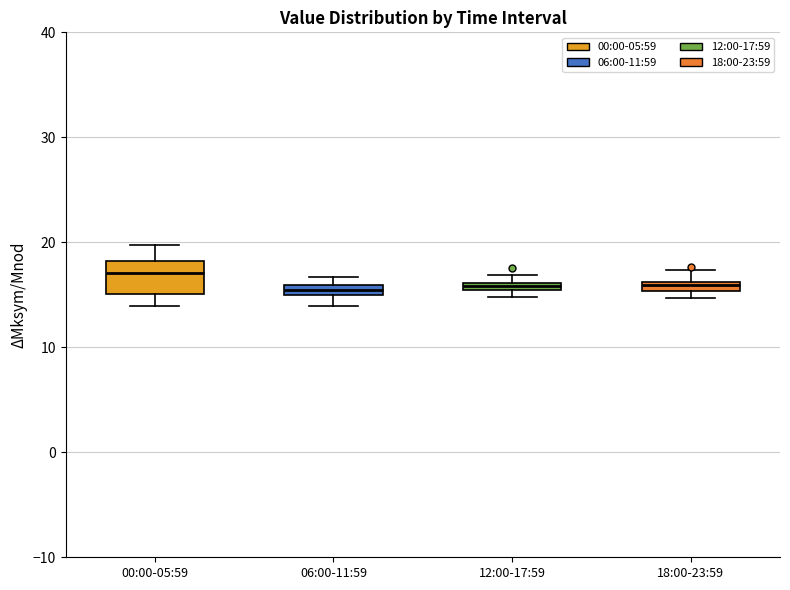

Which box is the tallest, from its lower edge to its upper edge?

00:00-05:59